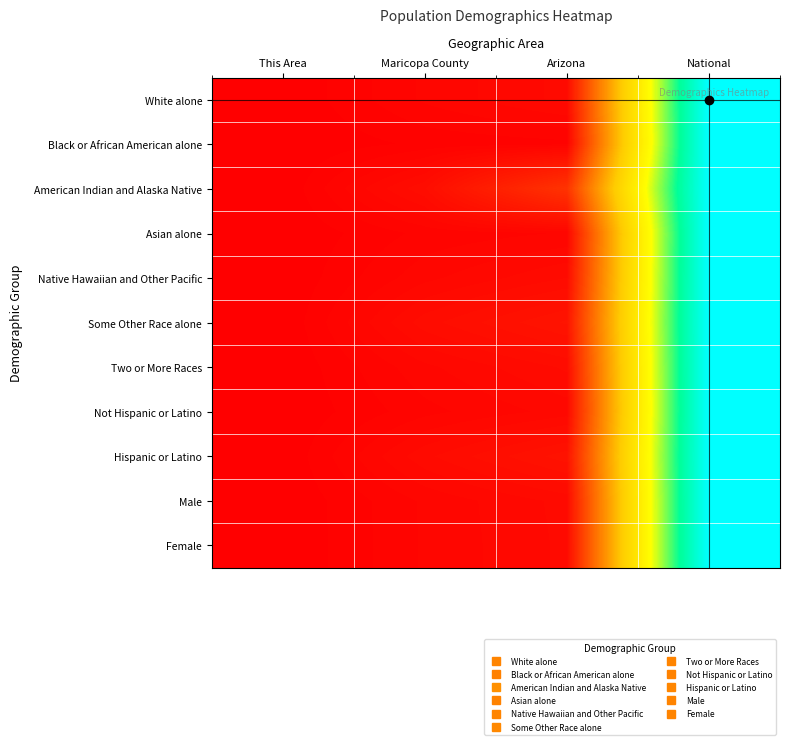

Which has a higher value, This Area or Maricopa County?

Maricopa County